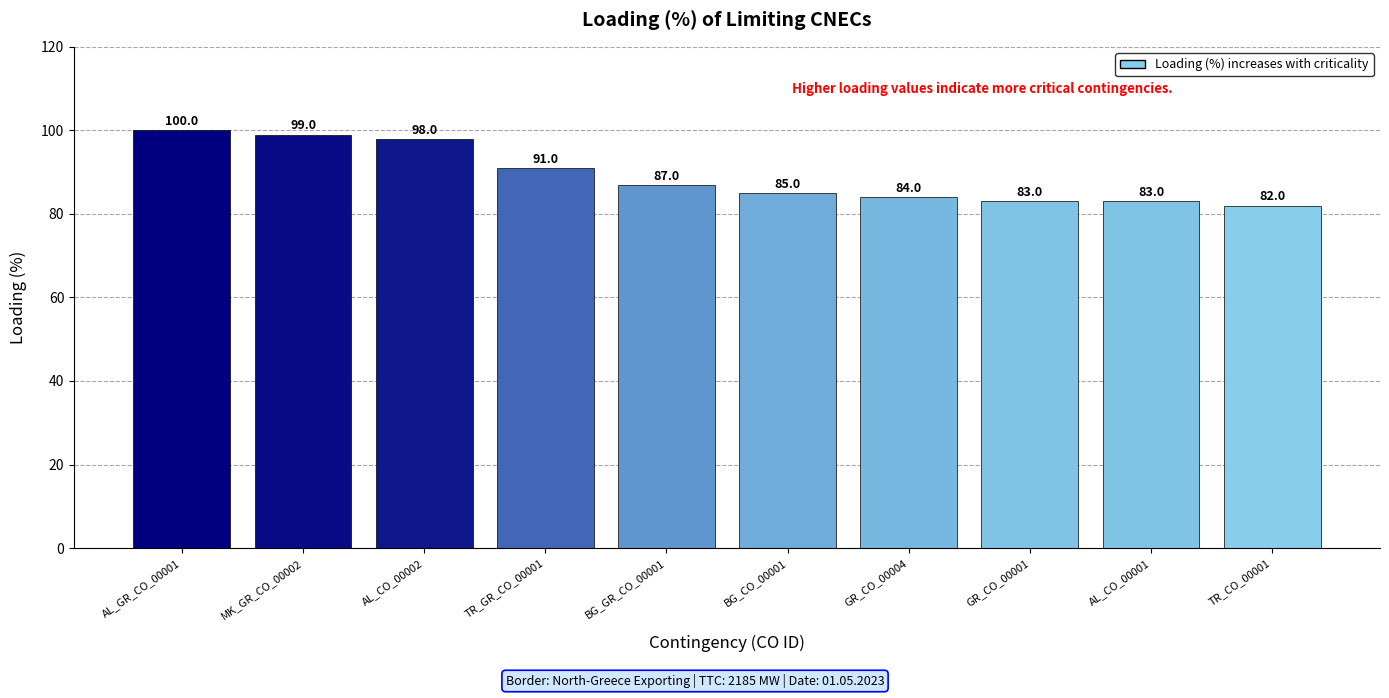

What is the maximum value shown in the chart?

100